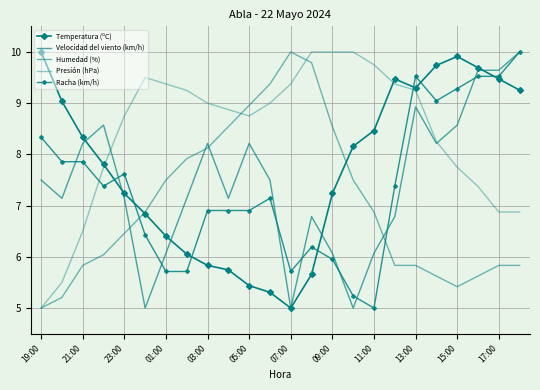

How many series are shown in this chart?

5